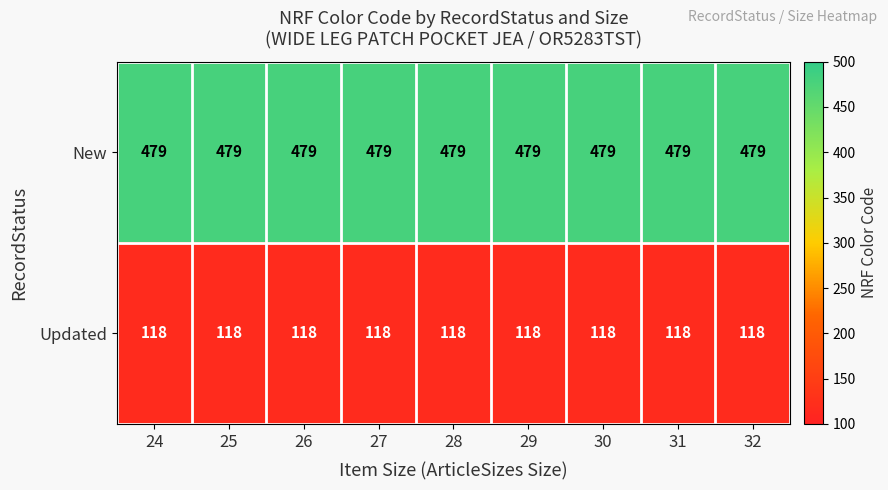

What is the sum of the Updated values at 28 and 29?

236